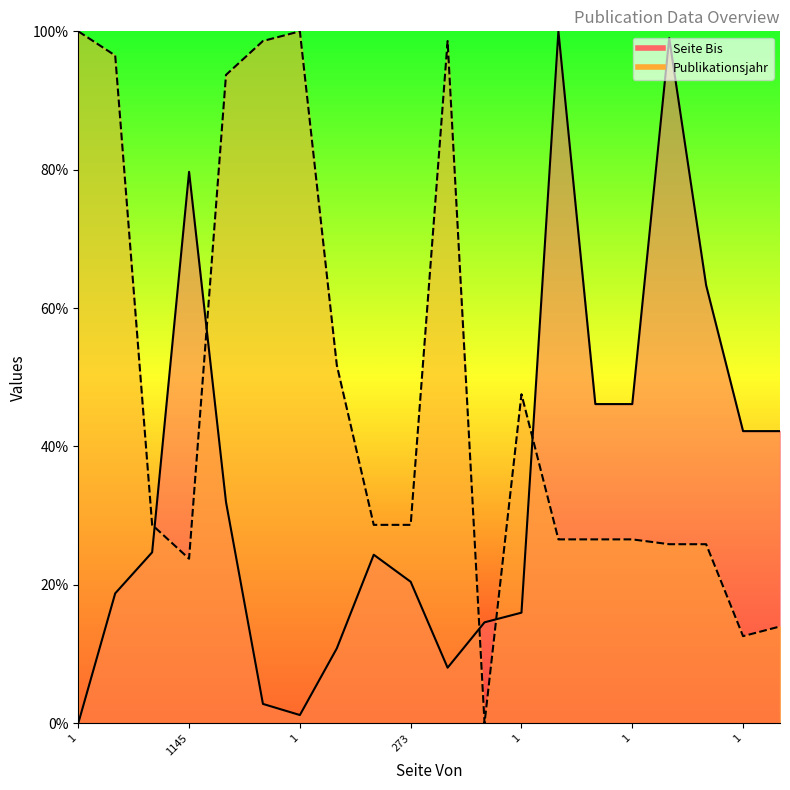

Rank the series by their maximum value, from highest to lowest.

Seite Bis, Publikationsjahr